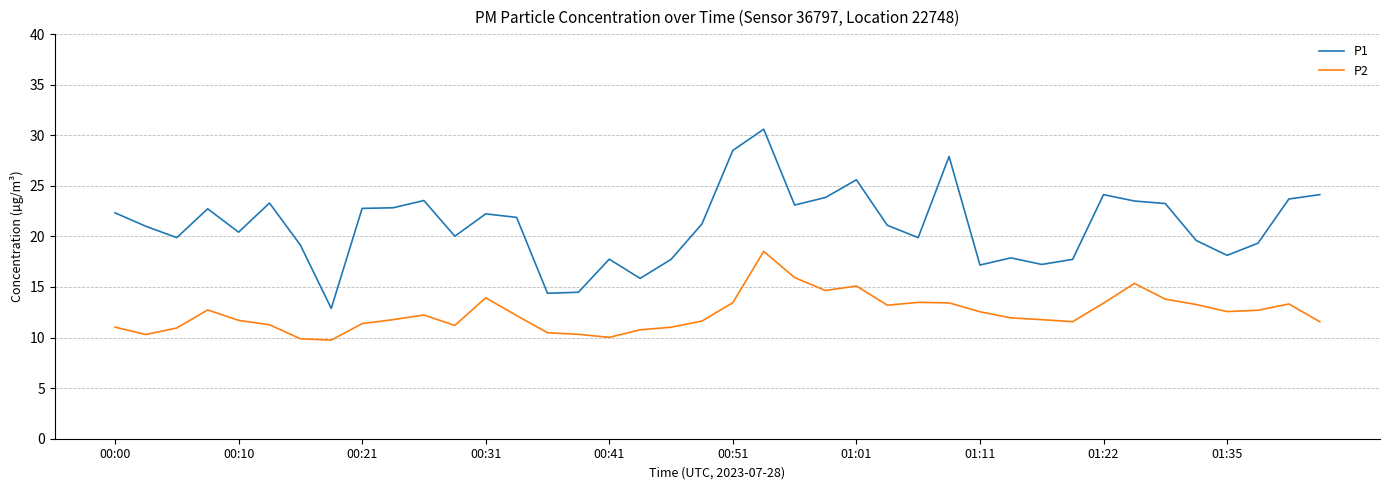

Which series has the largest range (max minus min)?

P1